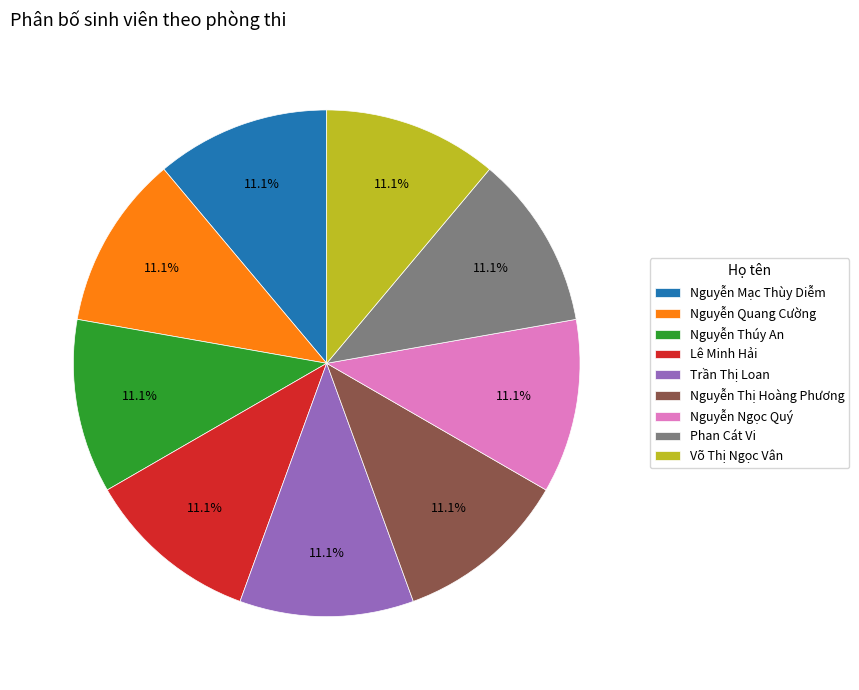

What percentage is the Nguyễn Quang Cường slice, to the nearest percent?

11%